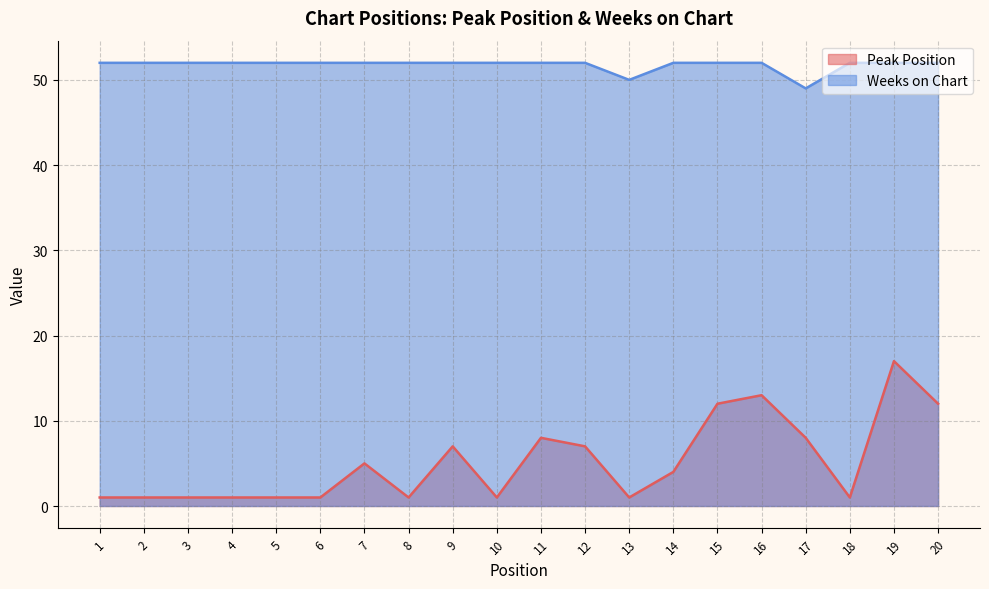

How many values in the Peak Position series are below 4?

10